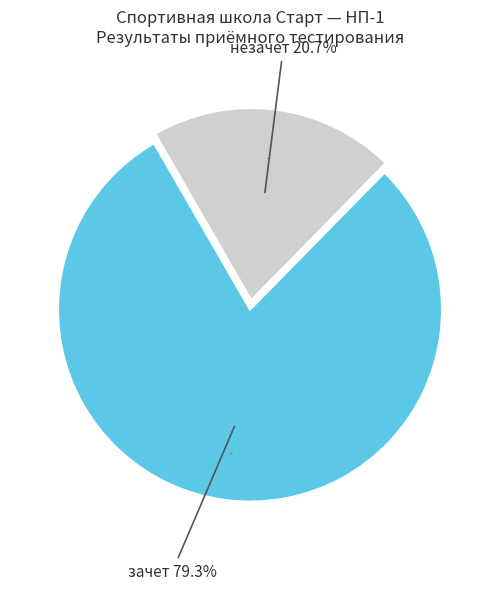

Rank the categories by value from lowest to highest.

незачет, зачет